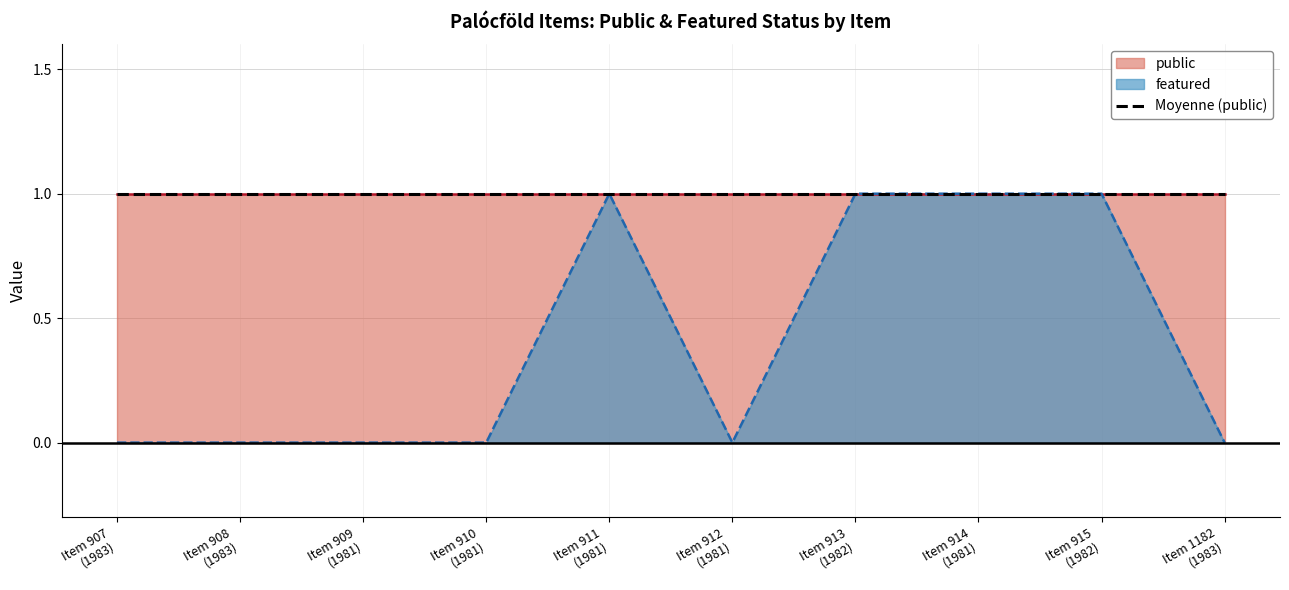

At which category does the data reach its first local peak?

Item 911 (1981)